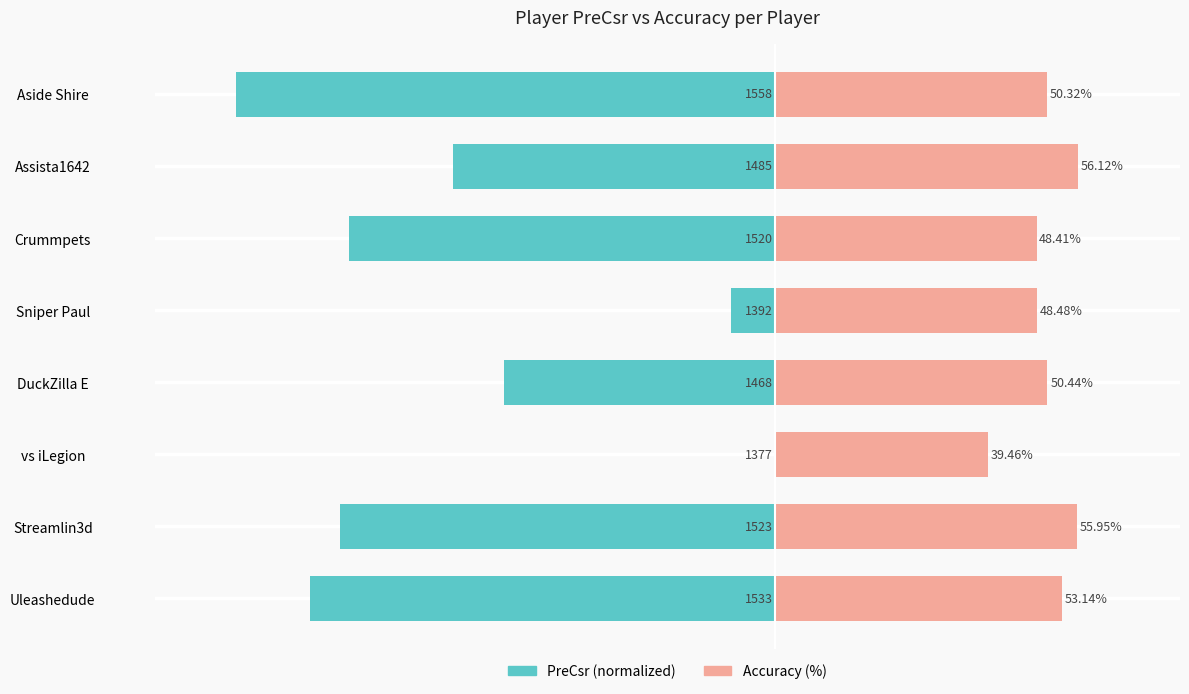

Count the number of categories in the chart.

8